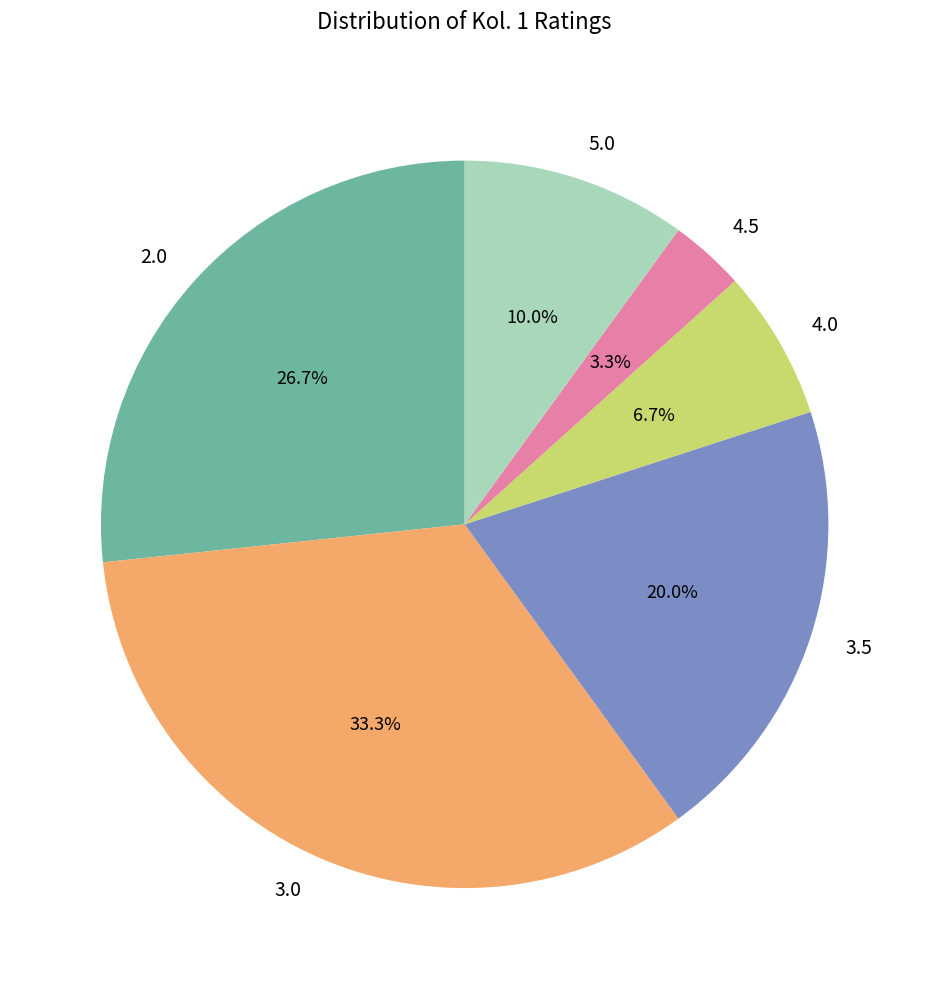

Rank the categories by value from lowest to highest.

4.5, 4.0, 5.0, 3.5, 2.0, 3.0